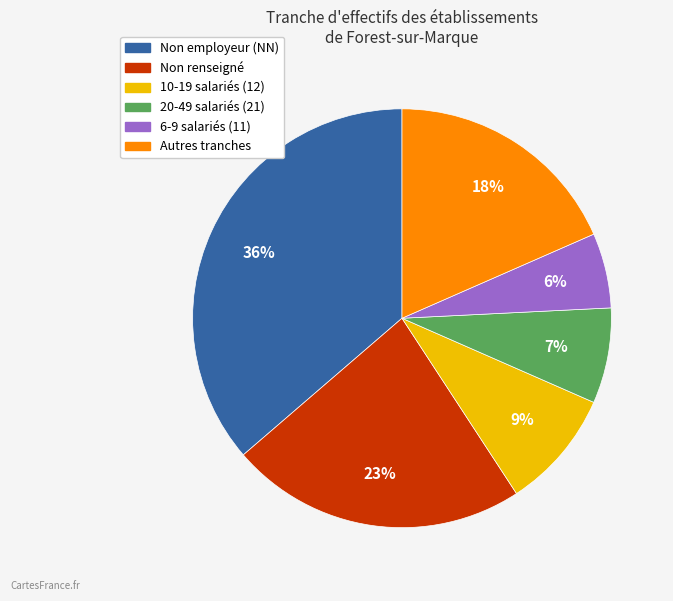

To the nearest percent, what is the average slice percentage?

17%